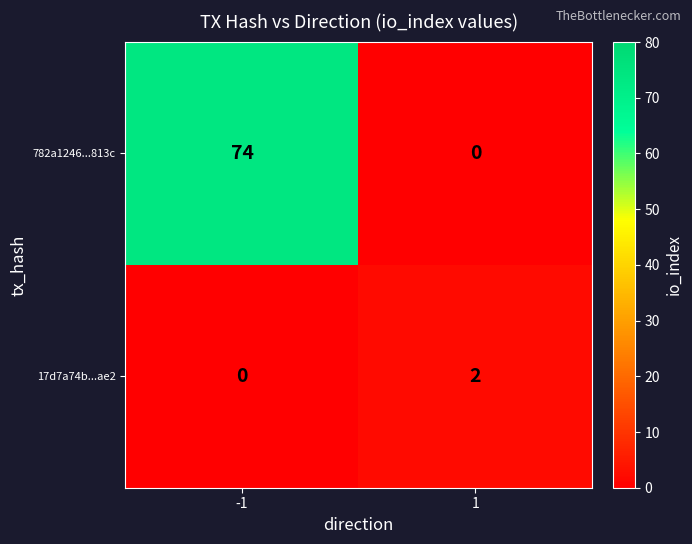

At how many categories does at least one series exceed 47?

1